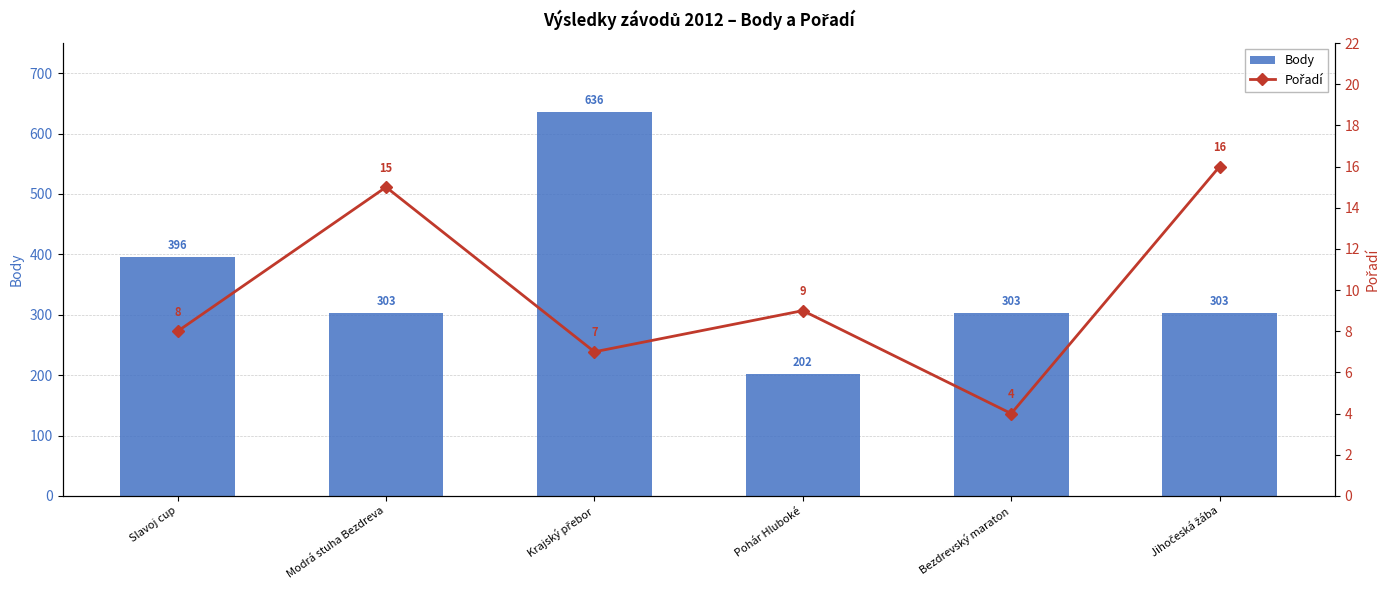

Are the bars grouped side by side (vs. stacked)?

Yes